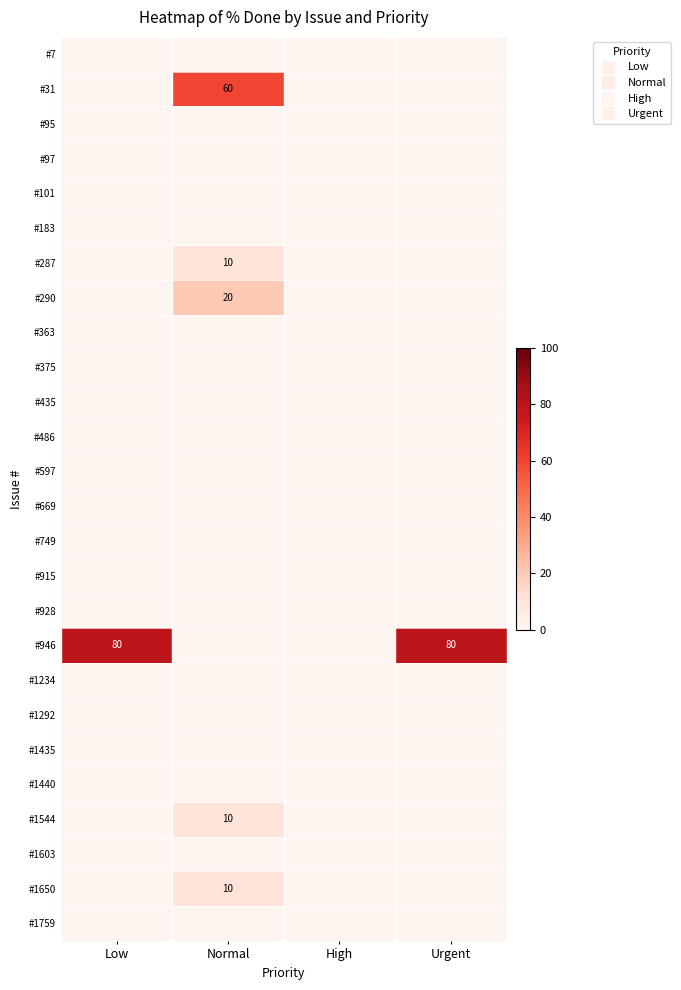

Which series changed the most between Low and Normal?

#946